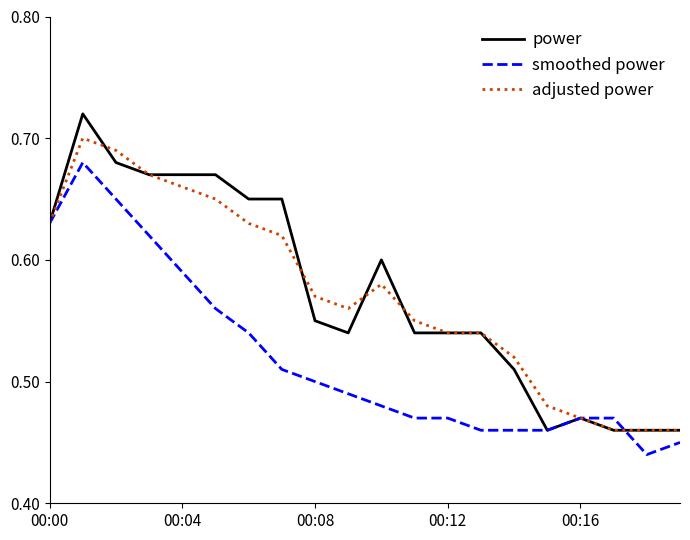

Which series has the widest spread of values?

power